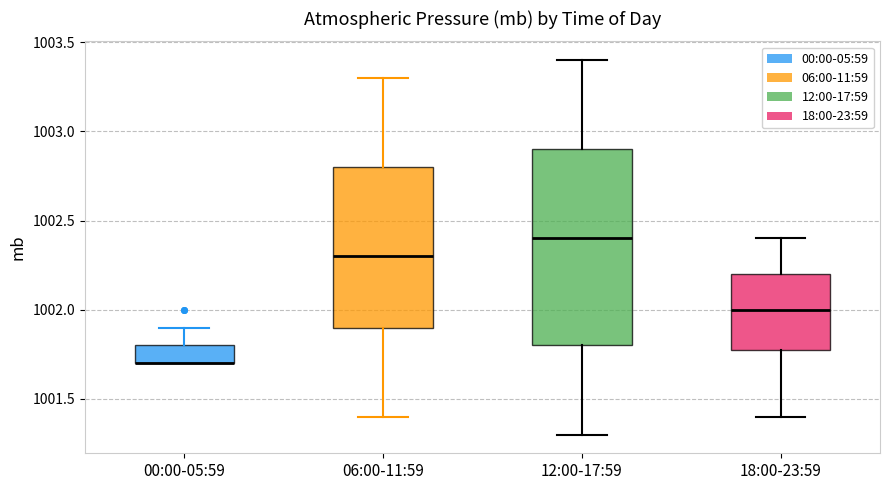

Which box is the tallest, from its lower edge to its upper edge?

12:00-17:59